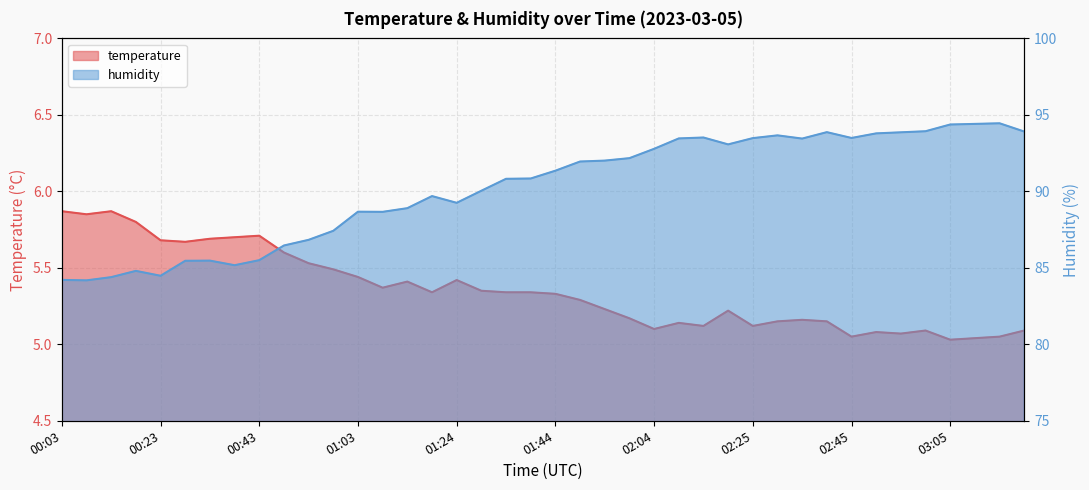

True or false: temperature has a value of 5.1 at 03:20.

True